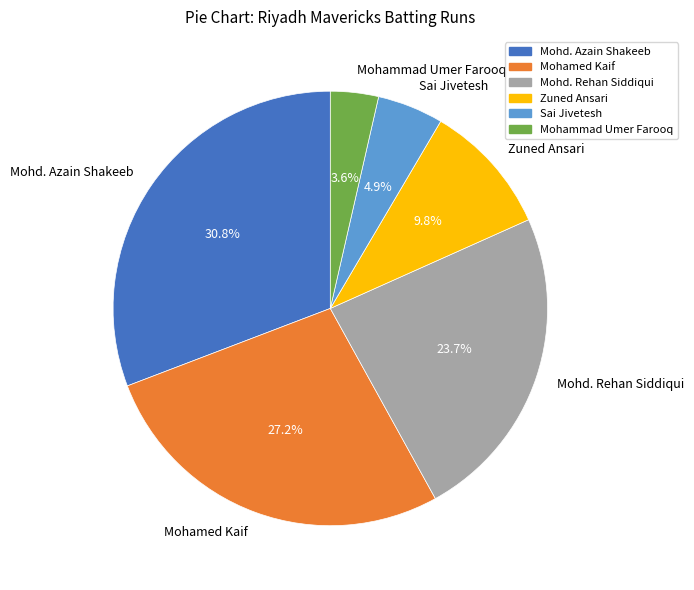

The Sai Jivetesh slice represents 20% of the pie. True or false?

False